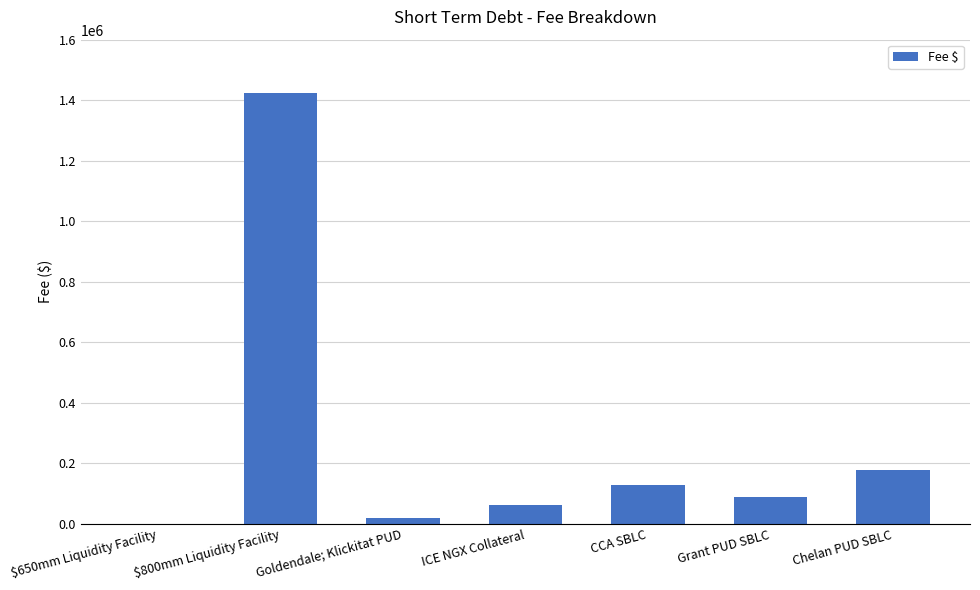

At which label is the value closest to 711666?

Chelan PUD SBLC